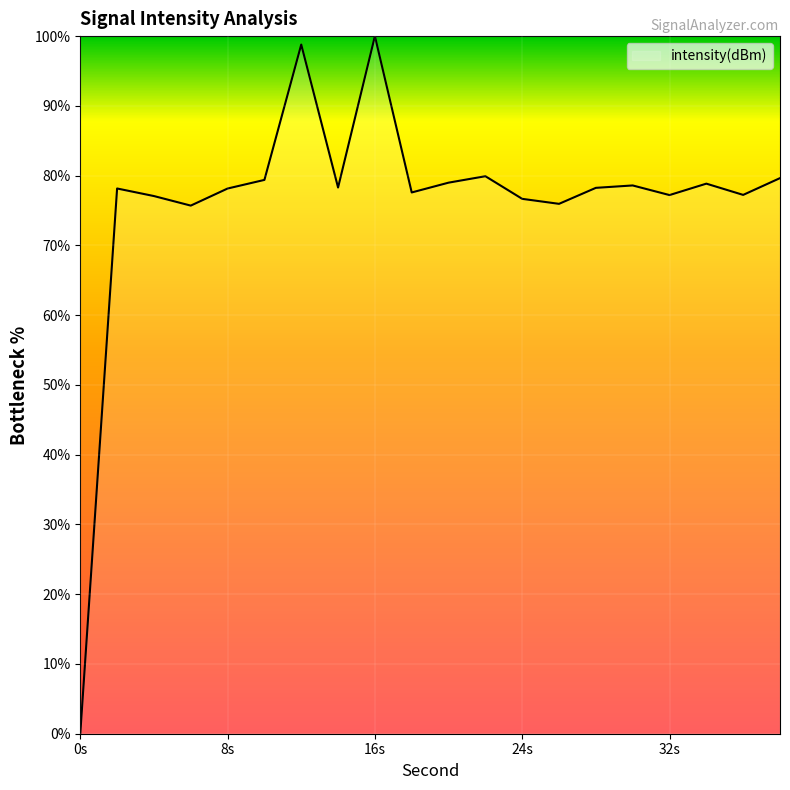

What is the difference between the maximum and minimum values?

100.0